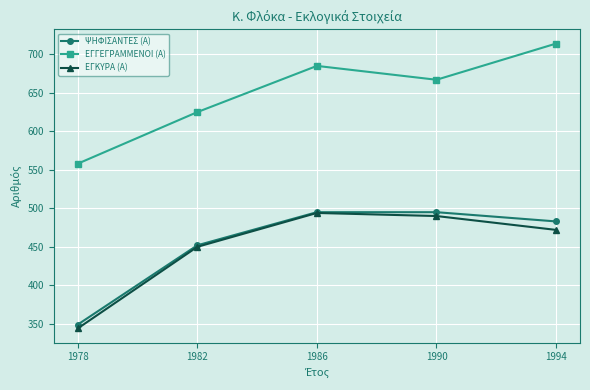

How many values in the ΕΓΚΥΡΑ (Α) series are below 472?

2